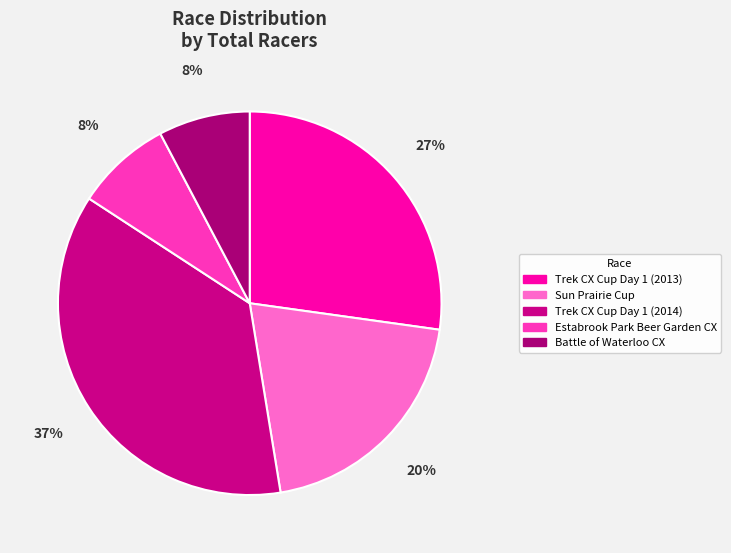

To the nearest percent, what percentage of the pie is Trek CX Cup Day 1 (2013)?

27%